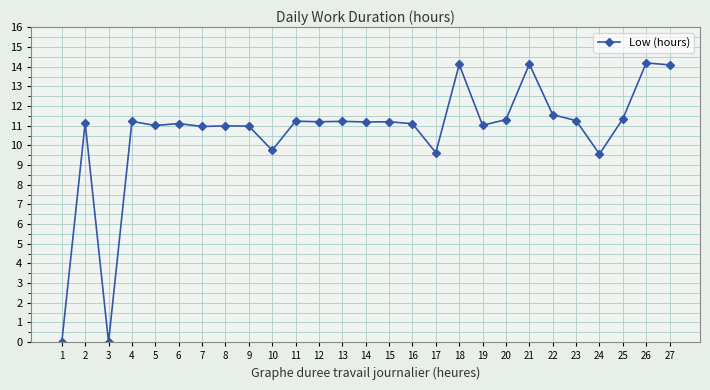

Where is the first local minimum?

3